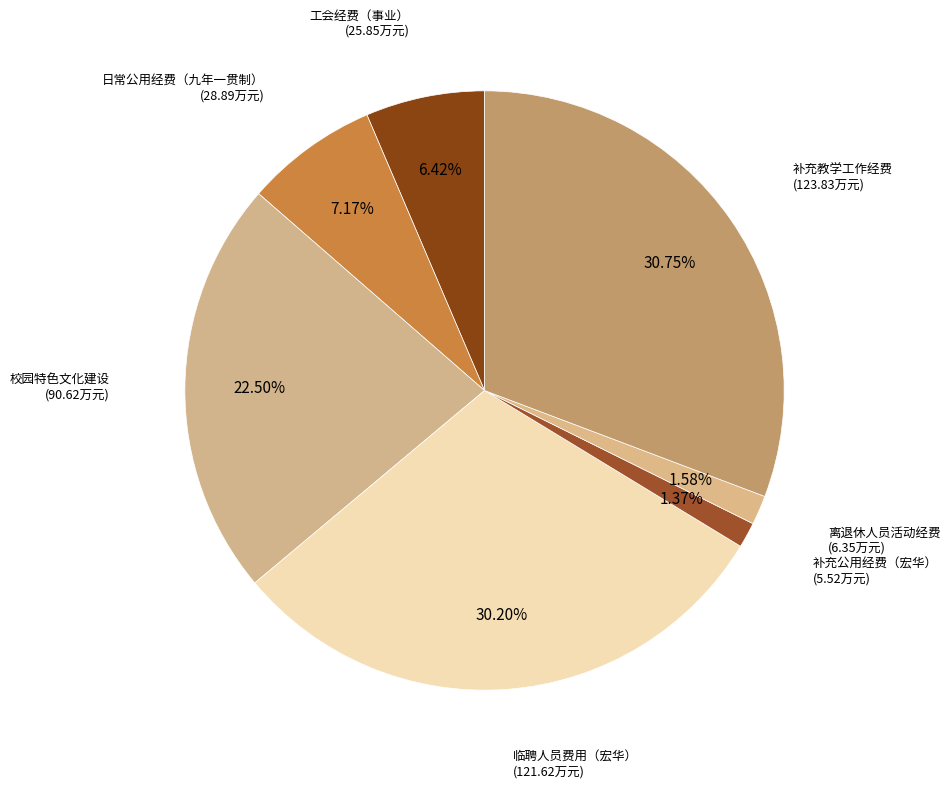

To the nearest percent, what is the difference between the 校园特色文化建设 and 离退休人员活动经费 slice percentages?

21%